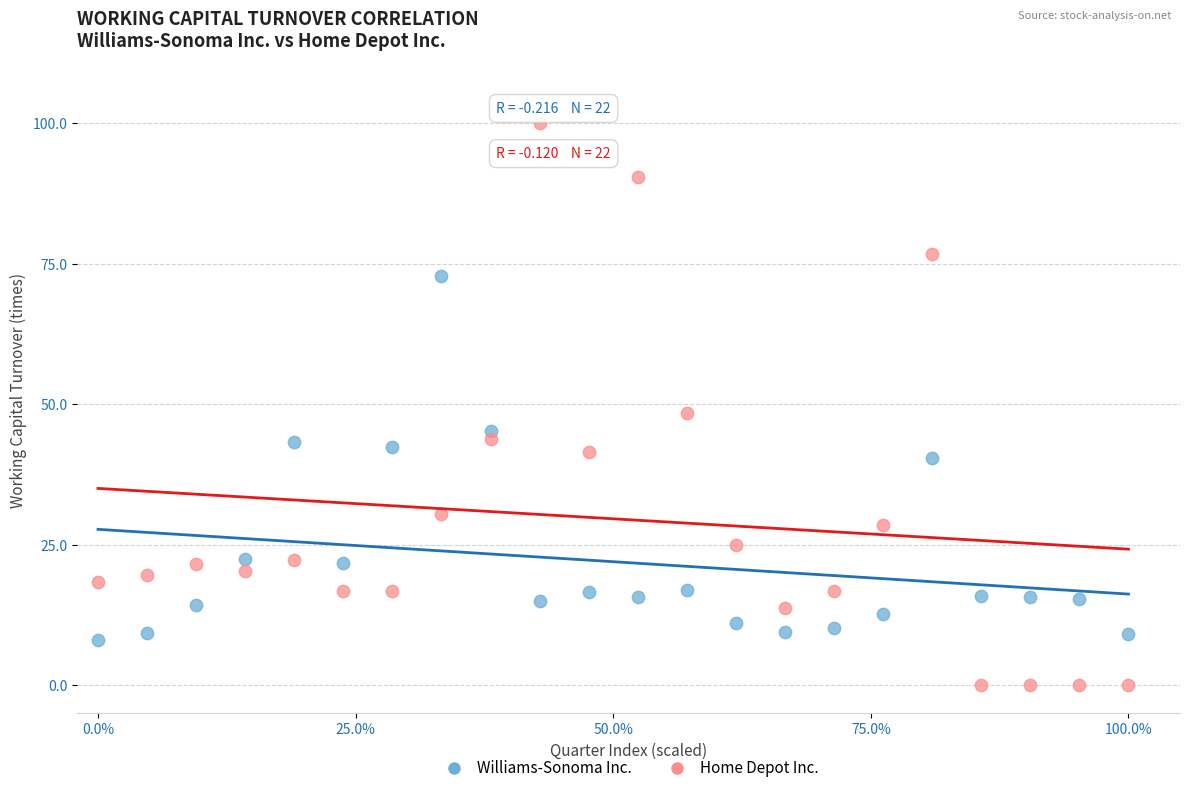

What is the X range (max minus min) for the scatter plot?

100.0